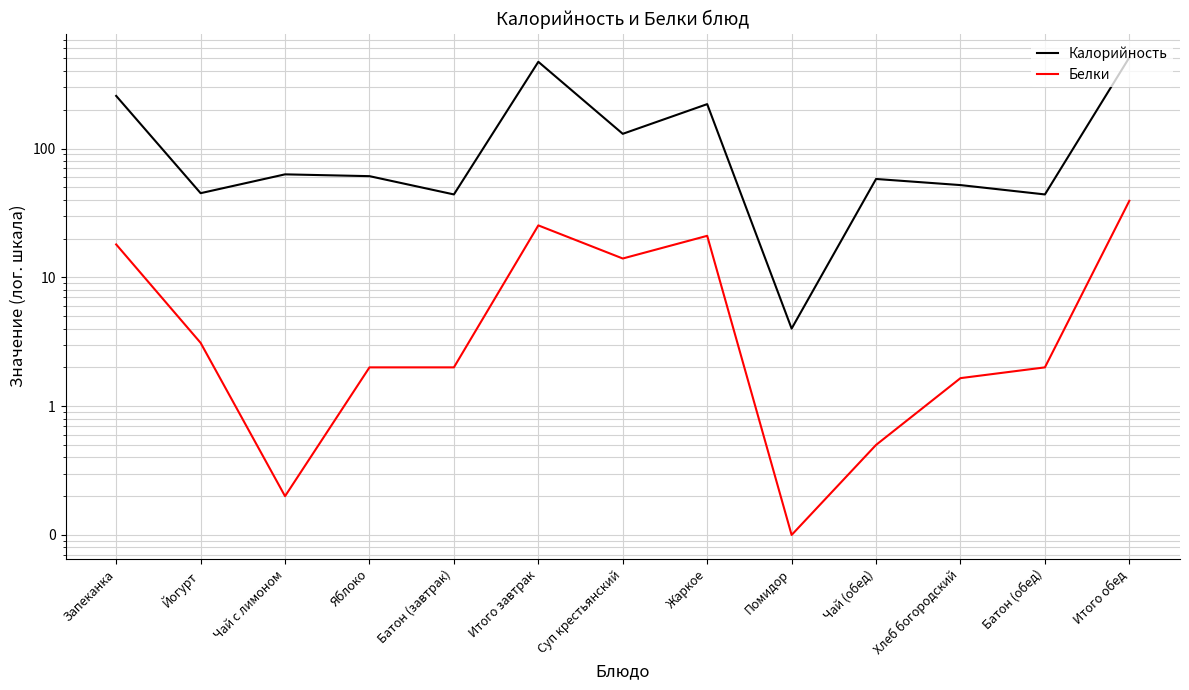

What is the minimum value for Белки?

0.1